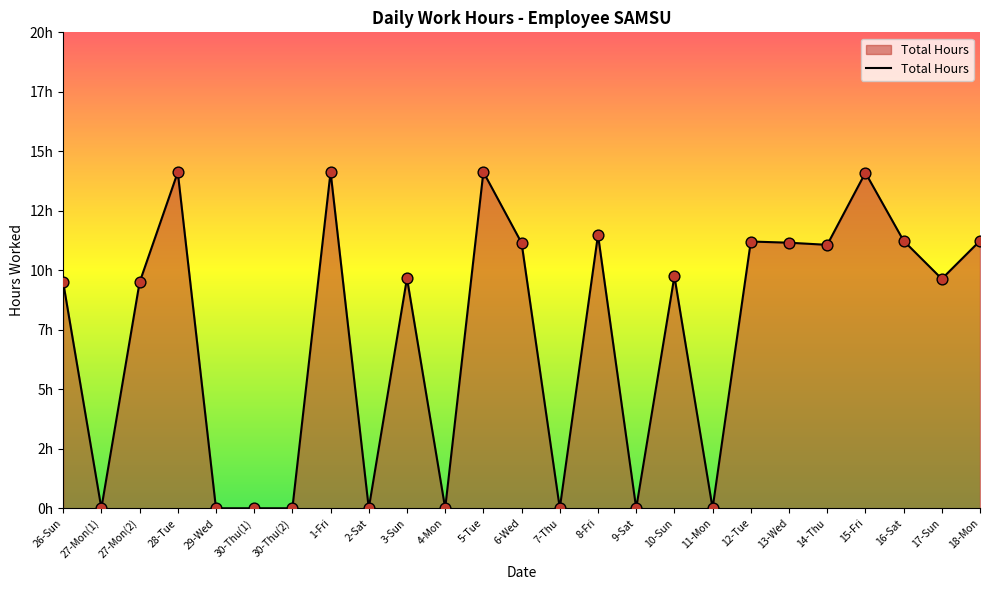

What is the change in value from 2-Sat to 18-Mon?

+11.2